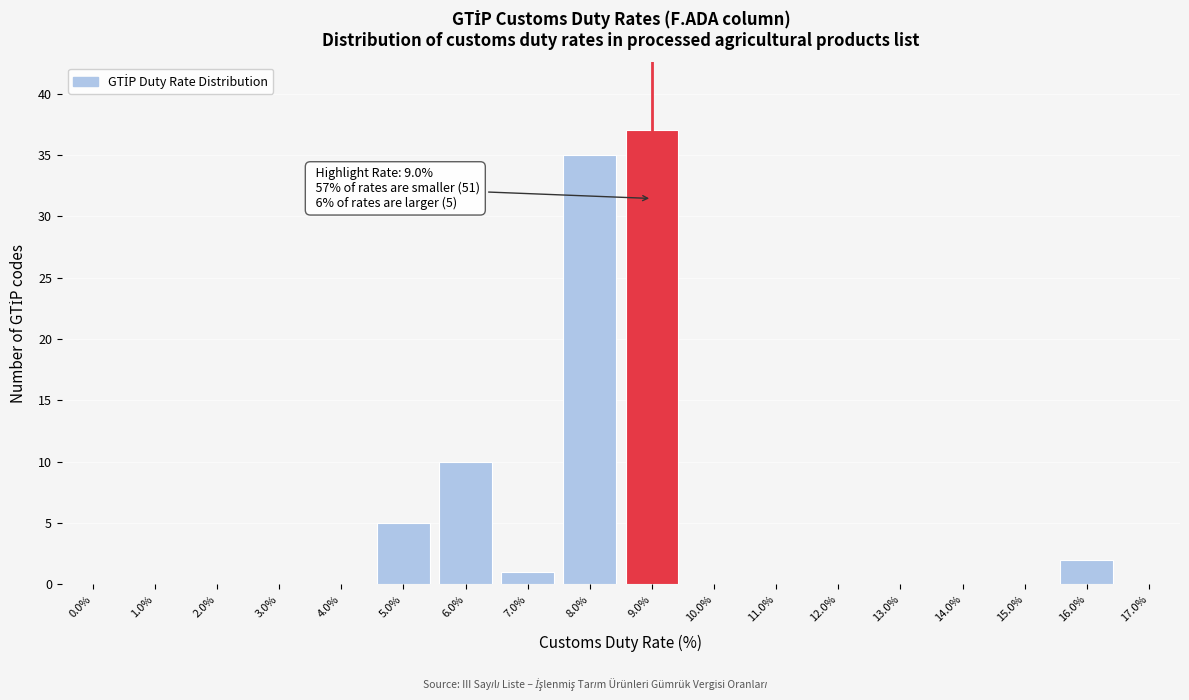

Reading right to left, list all the values displayed in this chart.

17.0%=0	16.0%=2	15.0%=0	14.0%=0	13.0%=0	12.0%=0	11.0%=0	10.0%=0	9.0%=37	8.0%=35	7.0%=1	6.0%=10	5.0%=5	4.0%=0	3.0%=0	2.0%=0	1.0%=0	0.0%=0